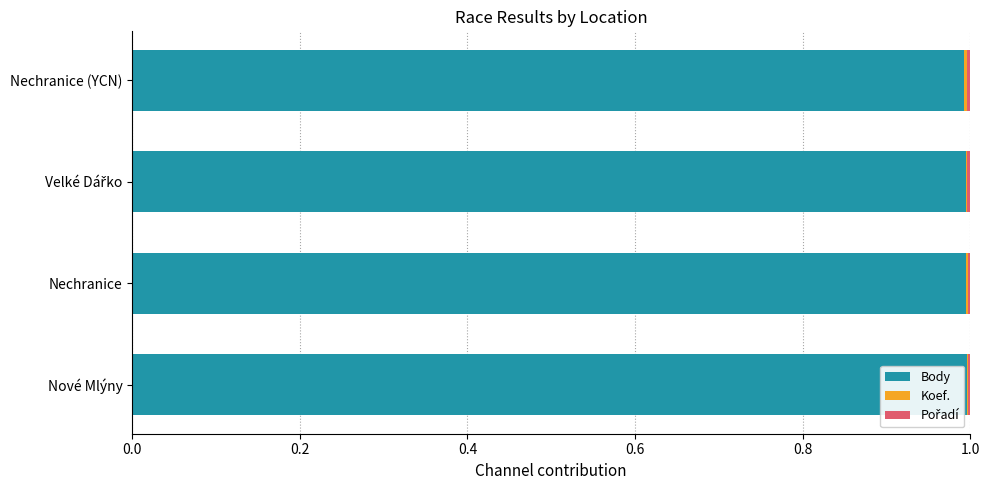

What is the highest value of the Body series?

1.0